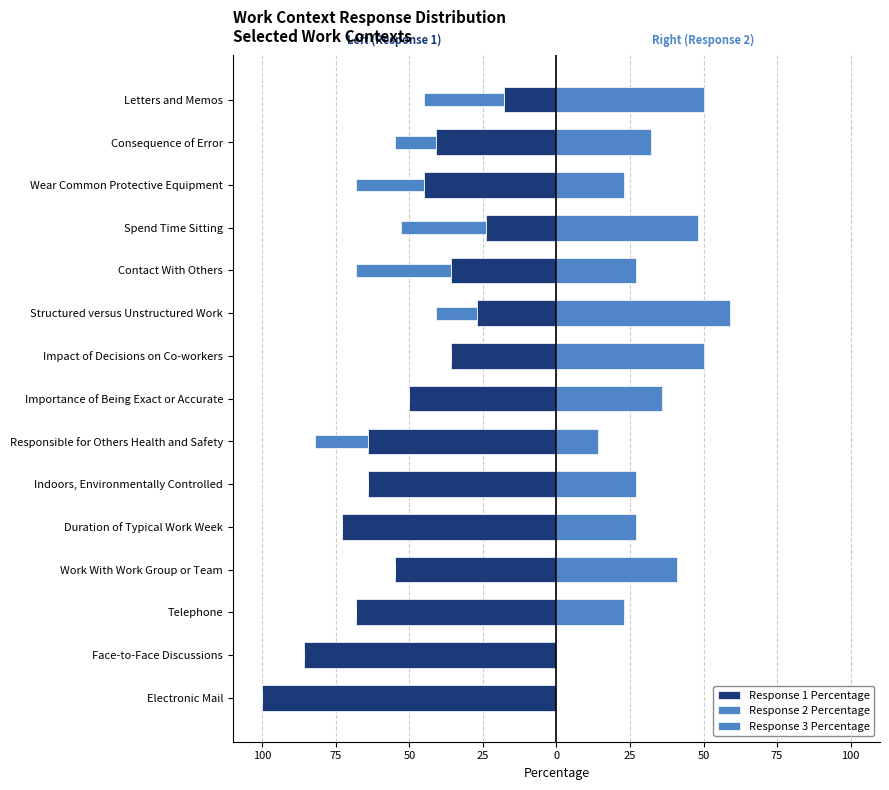

What is the total value across all series at 100?

-100